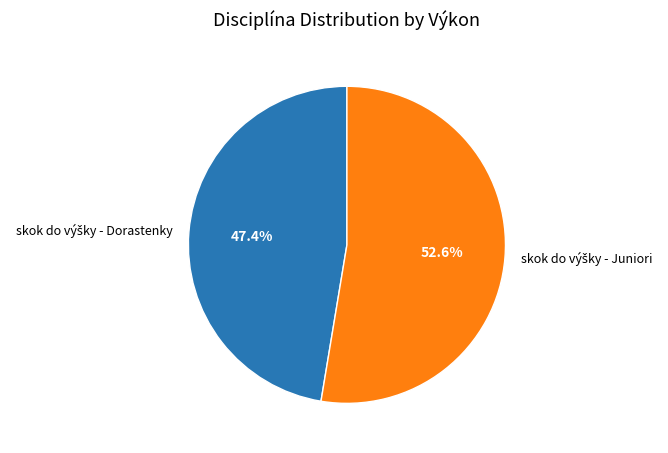

Does any single category account for the majority?

Yes